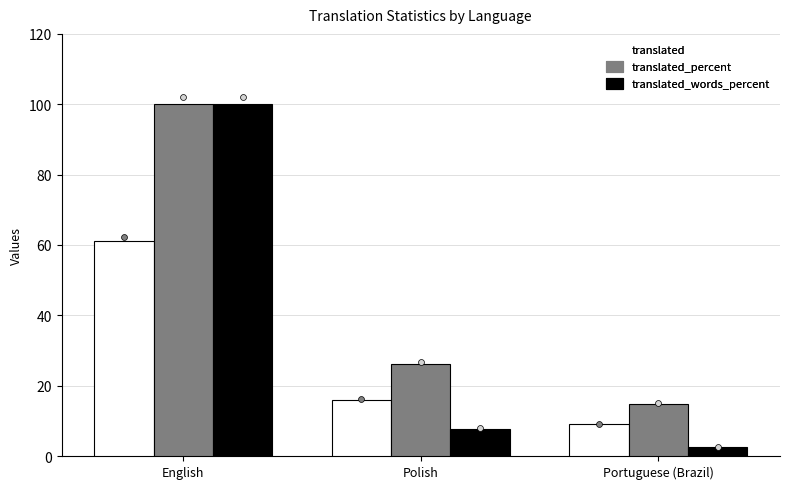

Which series has the largest total across all categories?

translated_percent